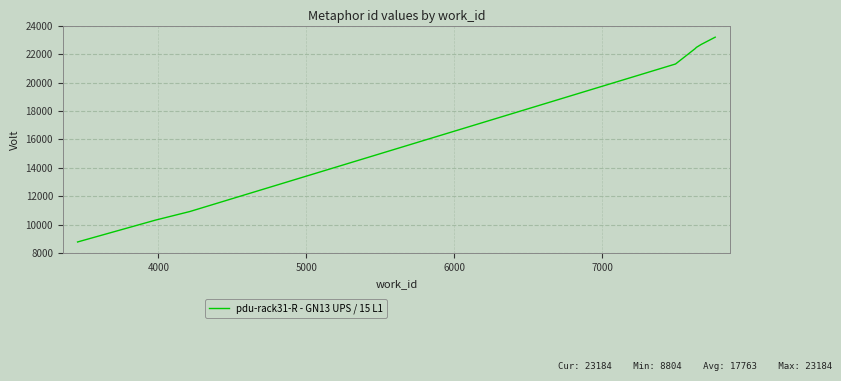

What is the difference between the maximum and minimum values?

14380